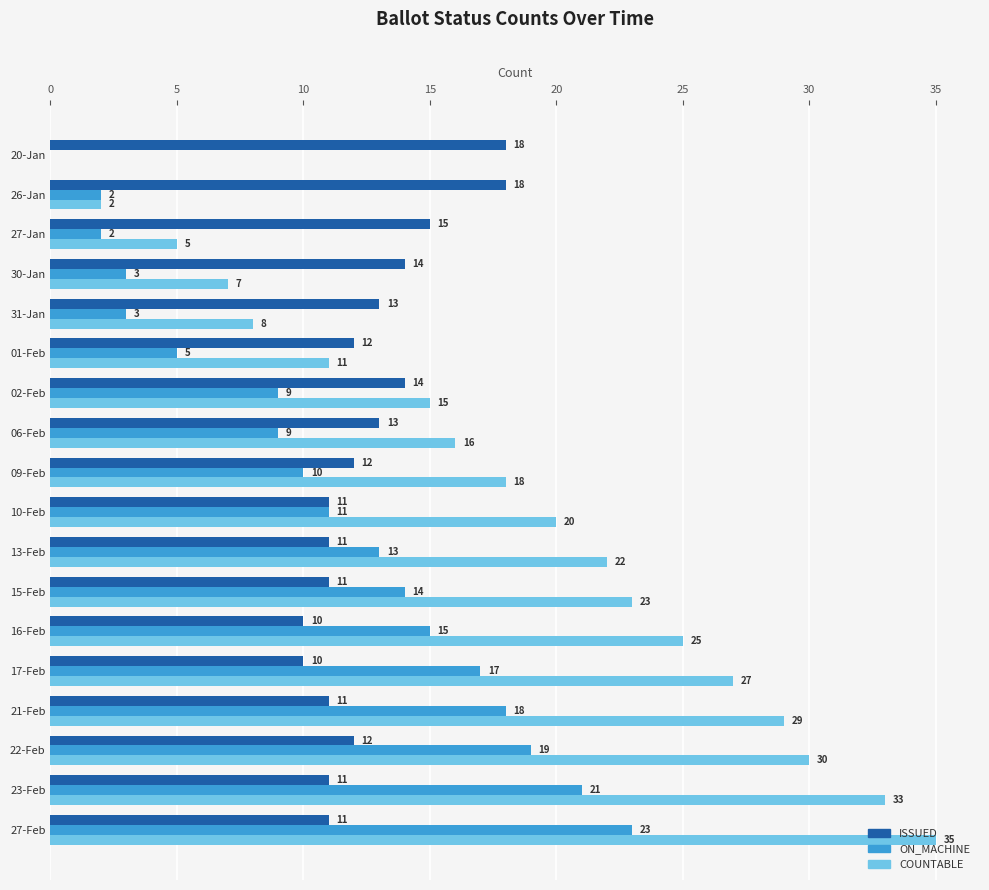

What is the approximate value of COUNTABLE at 27-Jan?

5